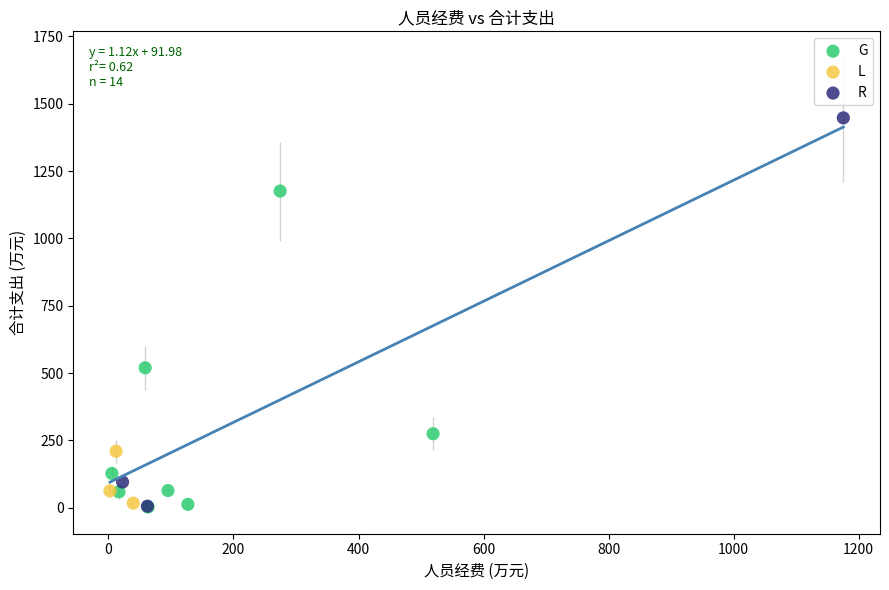

What are all the series names shown in the legend?

G, L, R